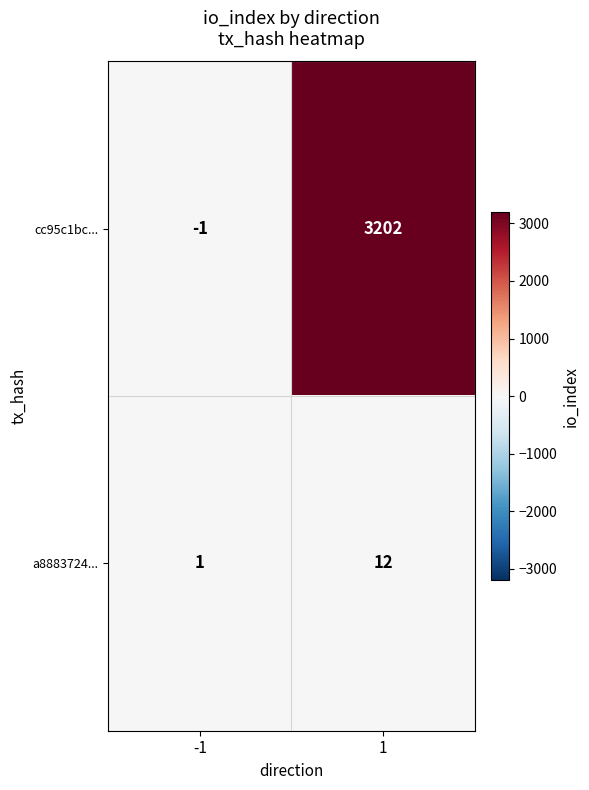

Reading right to left, what are all the values shown in this chart?

cc95c1bc...: 1=3202	-1=-1
a8883724...: 1=12	-1=1